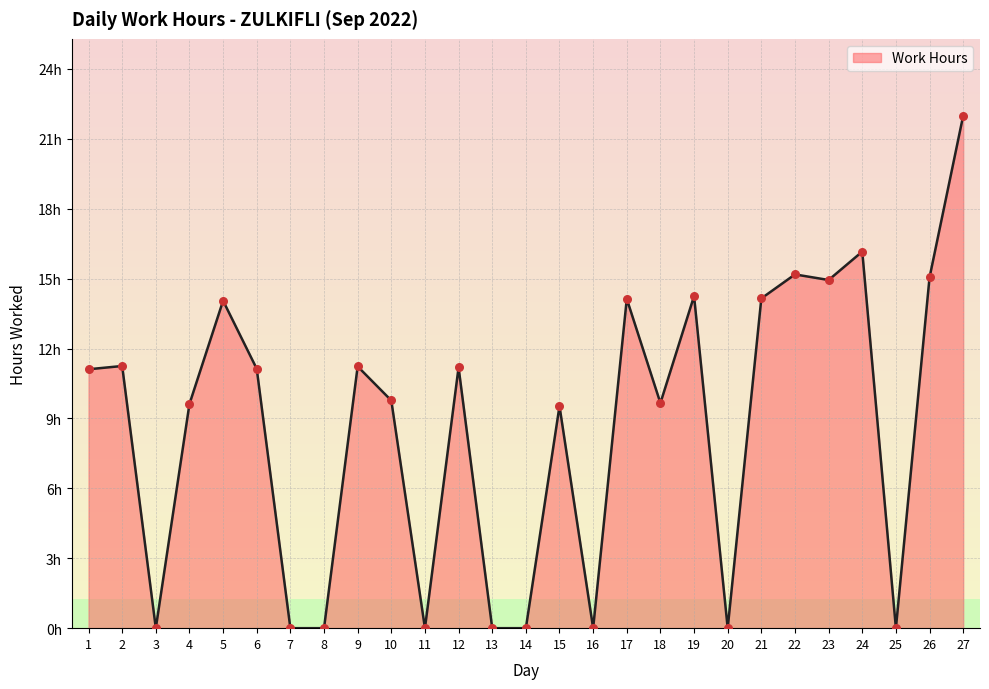

Between 4 and 25, which is larger?

4